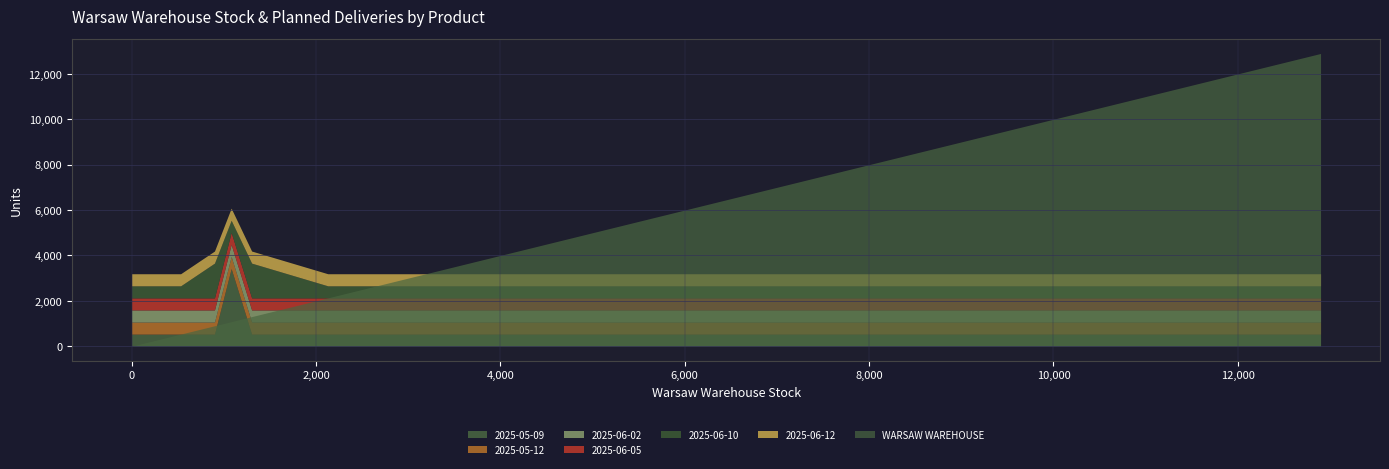

How many 2025-06-10 values are between 0 and 1000?

18